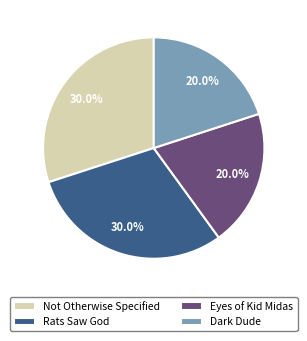

Does any single category account for the majority?

No